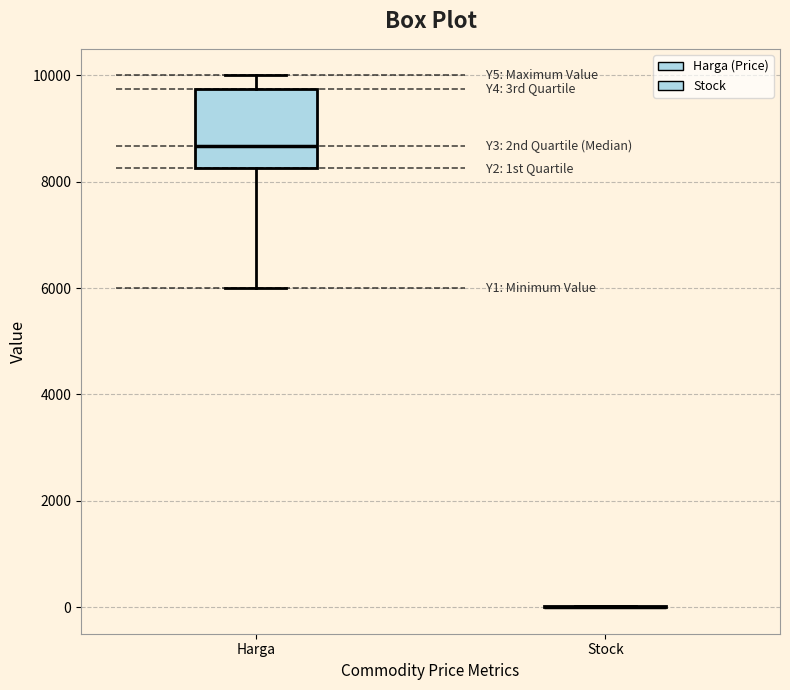

Reading left to right, transcribe this box plot: for each box, give where its median line is, the range the box spans, and where its two whiskers end, as read against the y-axis. The values are not printed on the chart, so give them approximately, as read against the axis.

Harga: median 8600, box 8200 to 9800, whiskers 6000 to 10000
Stock: box collapsed to a line at 0, whiskers 0 to 0